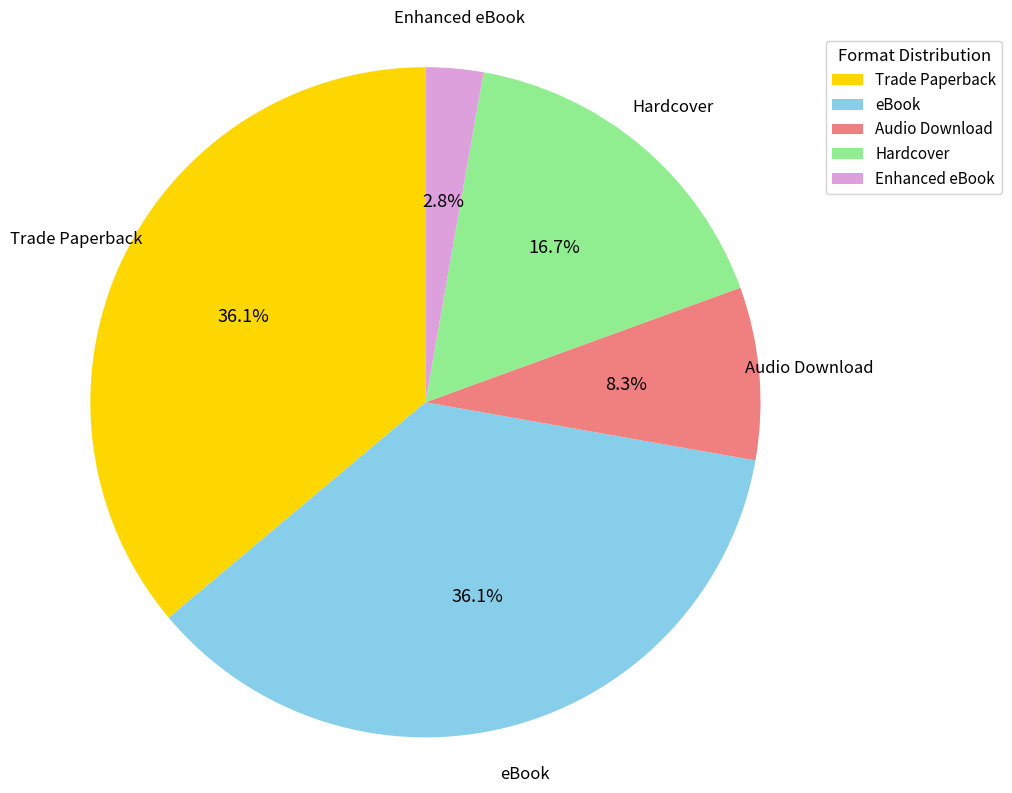

Is Trade Paperback the majority of the pie?

No